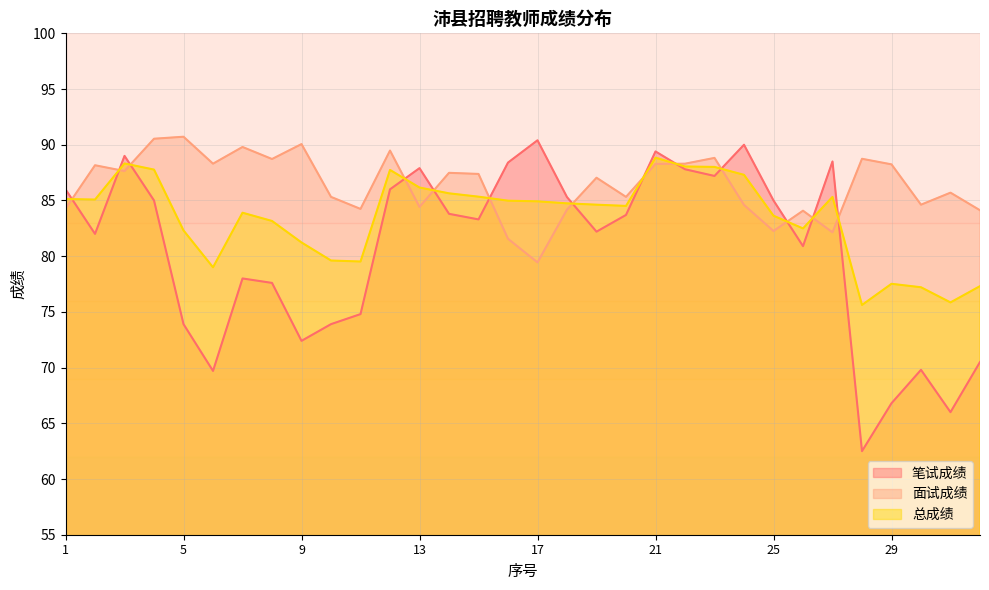

Reading left to right, transcribe all the data shown in this chart.

笔试成绩: 1=86.0	2=82.0	3=89.0	4=85.0	5=73.9	6=69.7	7=78.0	8=77.6	9=72.4	10=73.9	11=74.8	12=86.0	13=87.9	14=83.8	15=83.3	16=88.4	17=90.4	18=85.3	19=82.2	20=83.7	21=89.4	22=87.8	23=87.2	24=90.0	25=85.0	26=80.9	27=88.5	28=62.5	29=66.8	30=69.8	31=66.0	32=70.5
面试成绩: 1=84.3	2=88.2	3=87.6	4=90.5	5=90.7	6=88.3	7=89.8	8=88.7	9=90.1	10=85.3	11=84.2	12=89.5	13=84.4	14=87.5	15=87.4	16=81.6	17=79.4	18=84.2	19=87.0	20=85.3	21=88.3	22=88.3	23=88.8	24=84.6	25=82.3	26=84.1	27=82.1	28=88.7	29=88.2	30=84.6	31=85.7	32=84.1
总成绩: 1=85.1	2=85.1	3=88.3	4=87.8	5=82.3	6=79.0	7=83.9	8=83.2	9=81.2	10=79.6	11=79.5	12=87.7	13=86.2	14=85.6	15=85.3	16=85.0	17=84.9	18=84.7	19=84.6	20=84.5	21=88.8	22=88.0	23=88.0	24=87.3	25=83.6	26=82.5	27=85.3	28=75.6	29=77.5	30=77.2	31=75.8	32=77.3